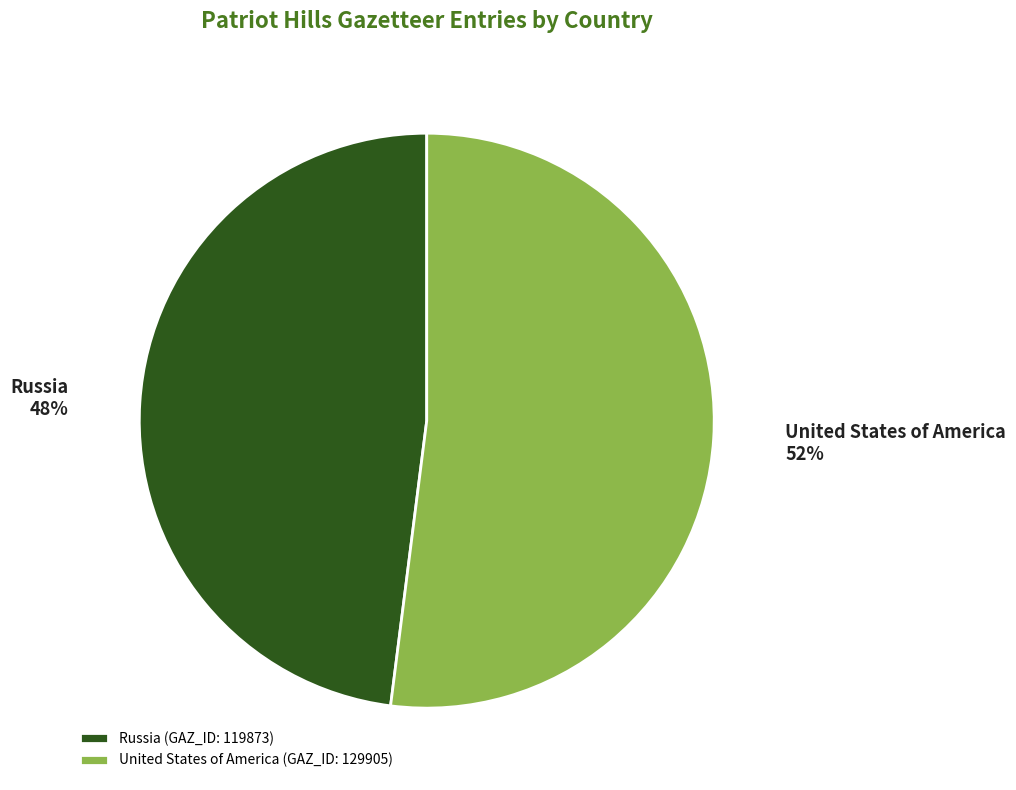

Do United States of America and Russia together represent more than half of the pie?

Yes